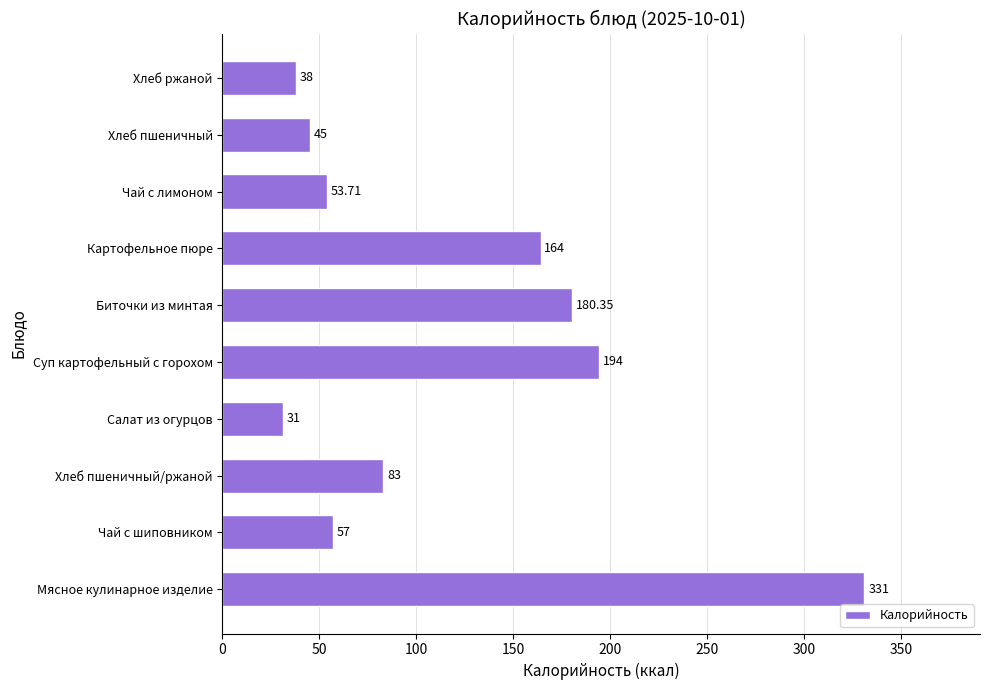

Does the chart contain stacked bars?

No